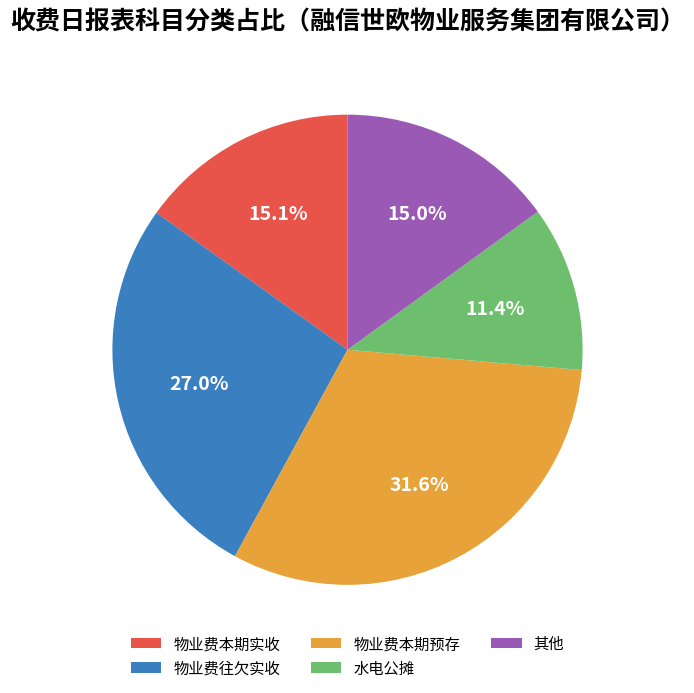

Between 其他 and 水电公摊, which is larger?

其他